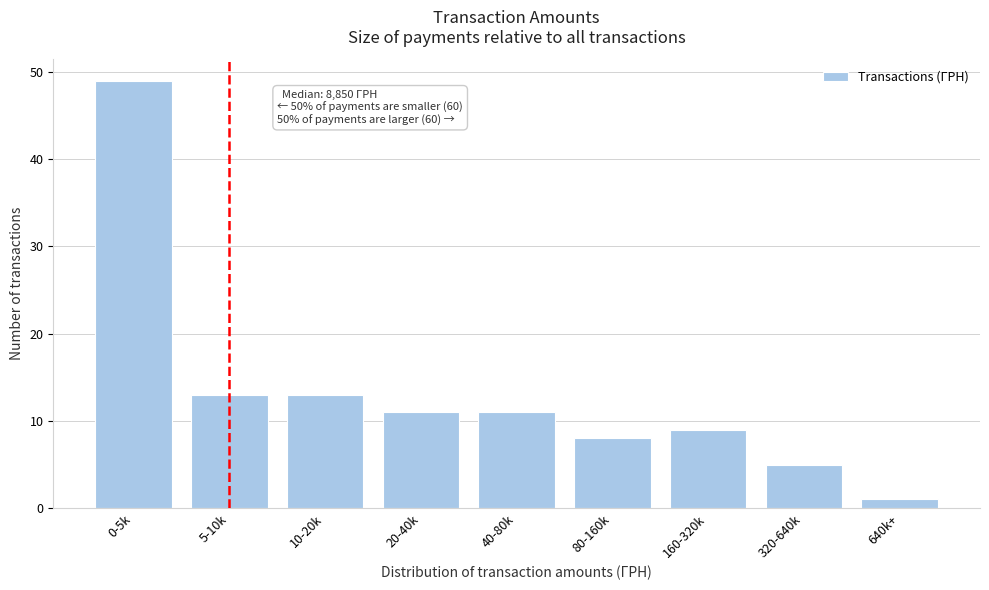

Reading right to left, what are all the values shown in this chart?

1	5	9	8	11	11	13	13	49